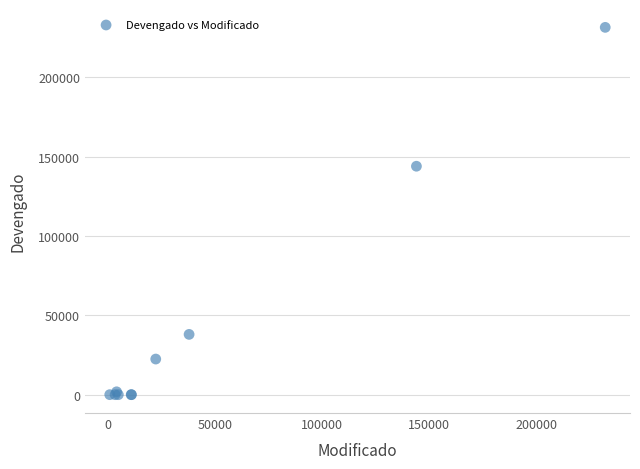

What Y value in the scatter plot is closest to 115777?

144010.5